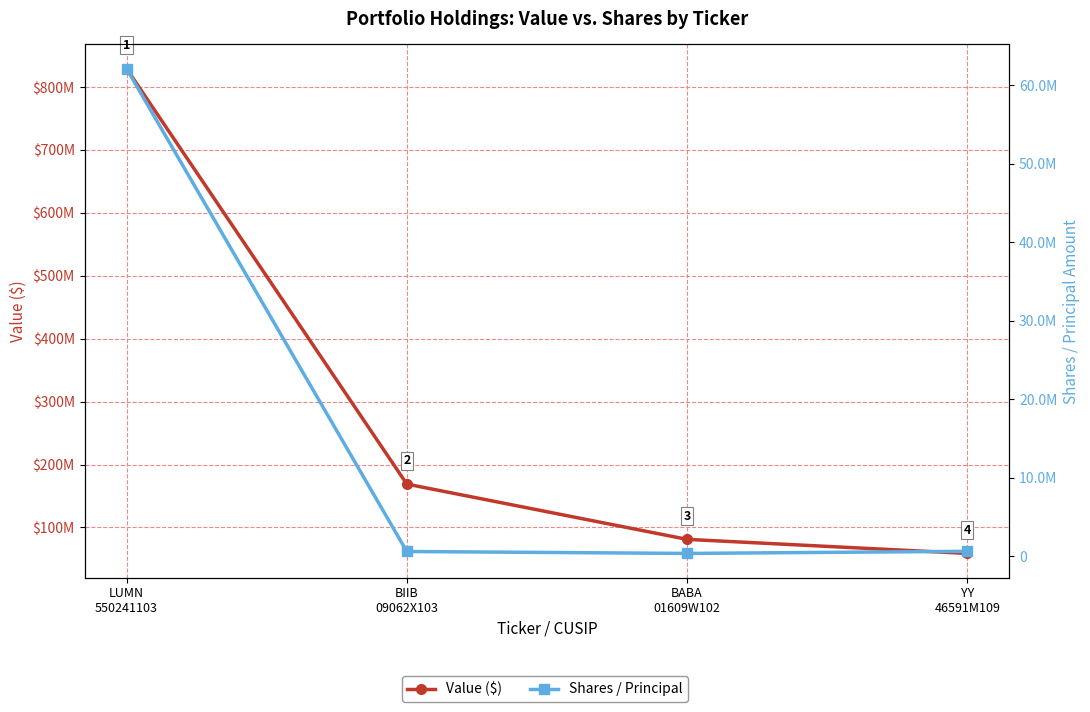

True or false: Value ($) and Shares / Principal intersect in this chart.

False